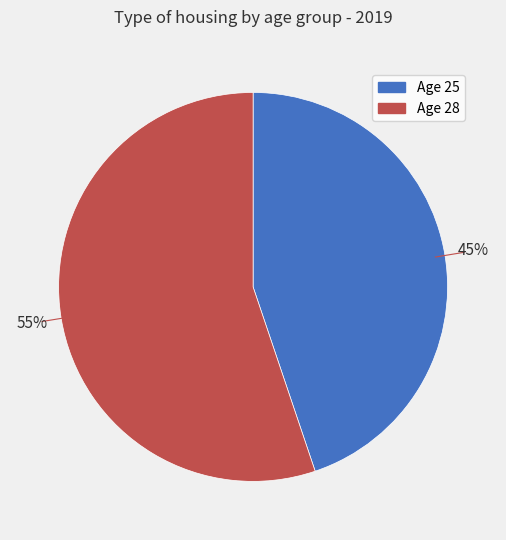

True or false: Age 28 accounts for 64% of the total.

False